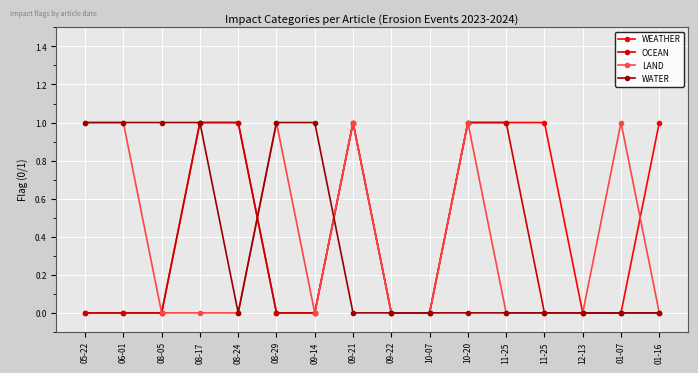

What are all the series names shown in the legend?

WEATHER, OCEAN, LAND, WATER